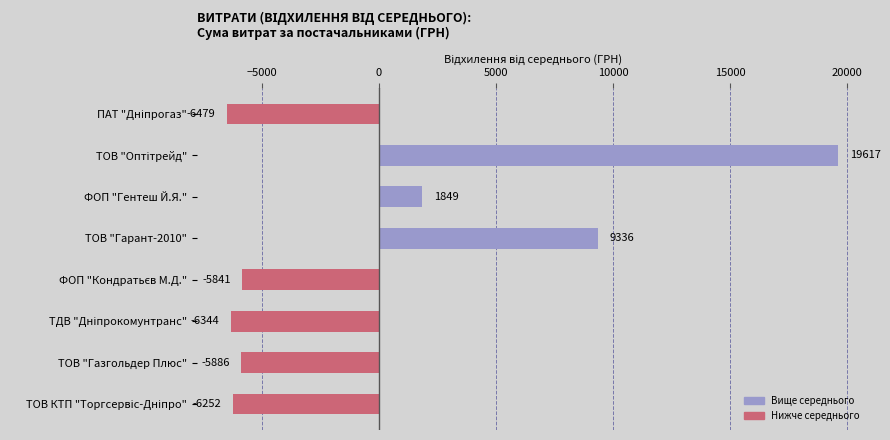

At which label is the value closest to 6569?

ТОВ "Гарант-2010"